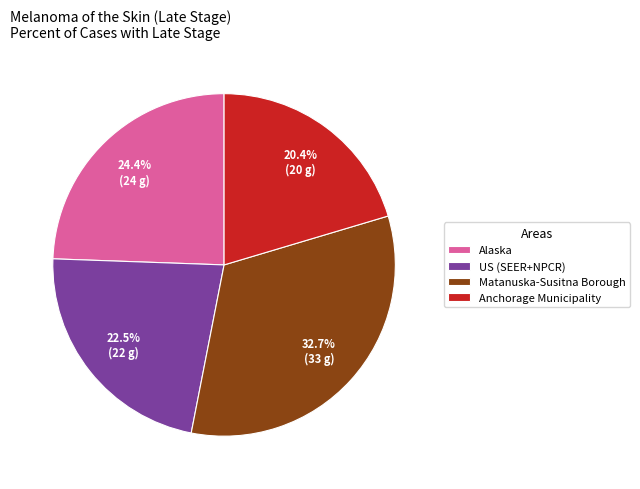

Is there a majority slice in this chart?

No